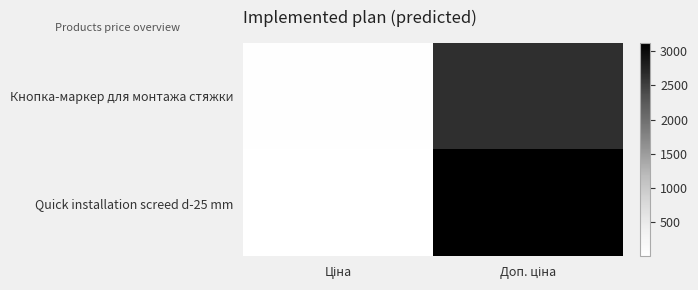

Which series has the largest total across all categories?

Quick installation screed d-25 mm